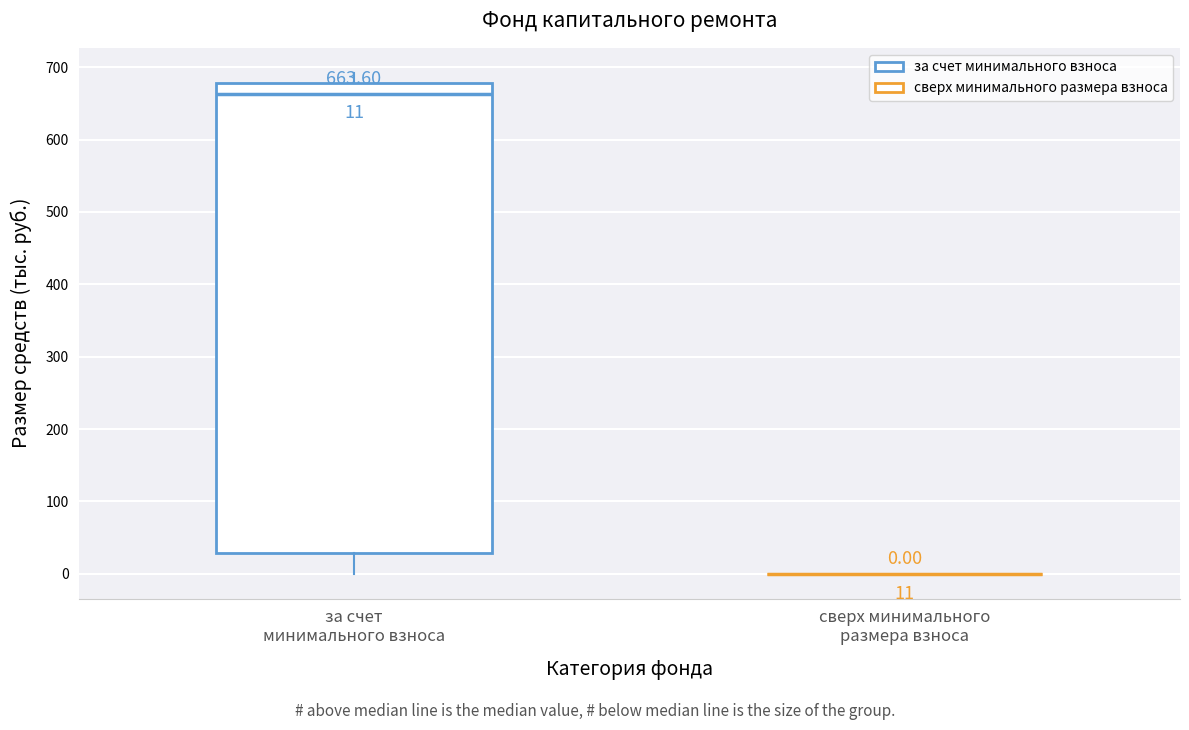

Which box is the tallest, from its lower edge to its upper edge?

за счет минимального взноса